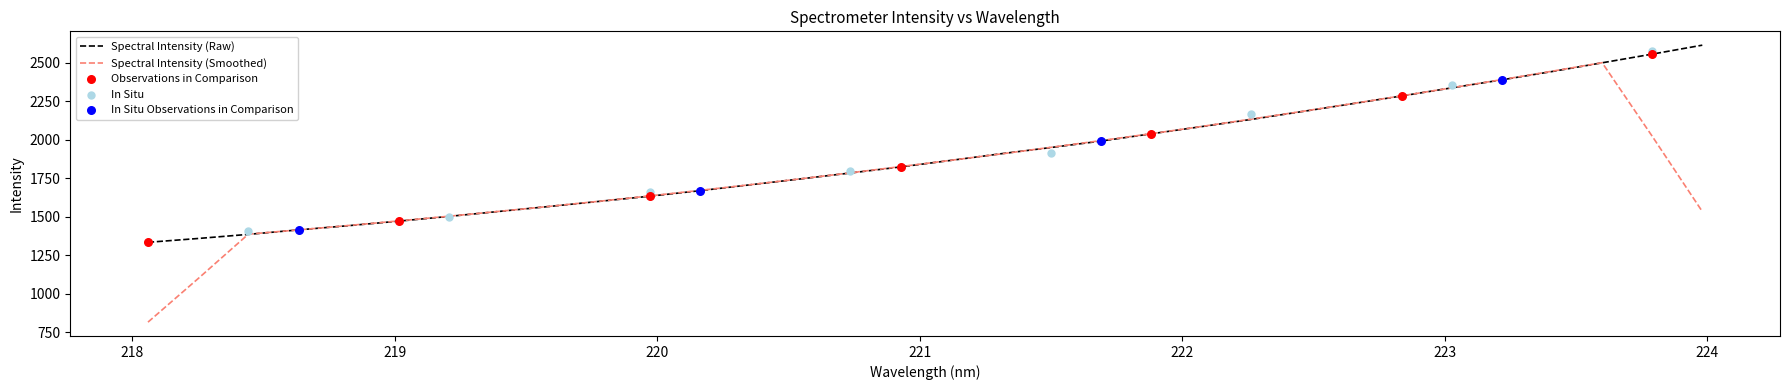

Between 222.8355 and 218.442, which is larger?

222.8355